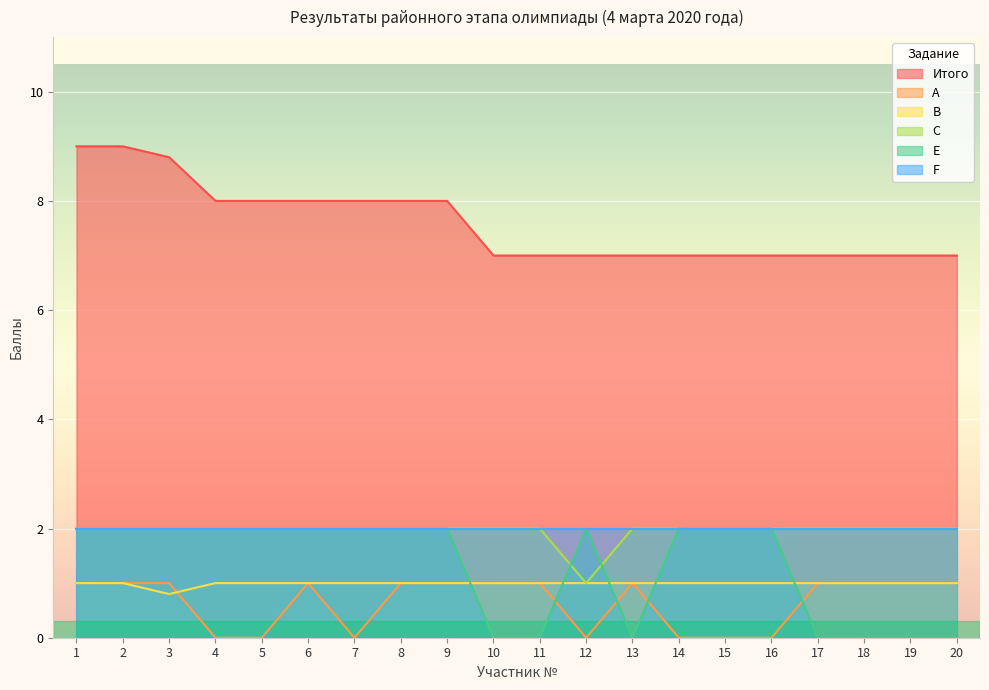

True or false: A and Итого intersect in this chart.

False